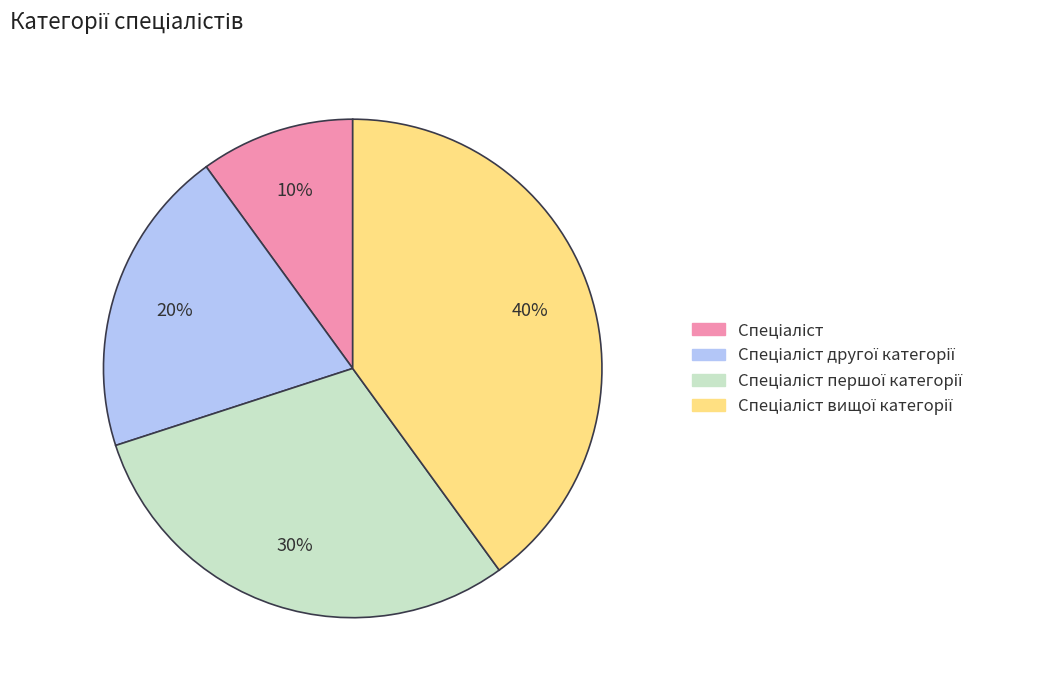

Does any single category account for the majority?

No